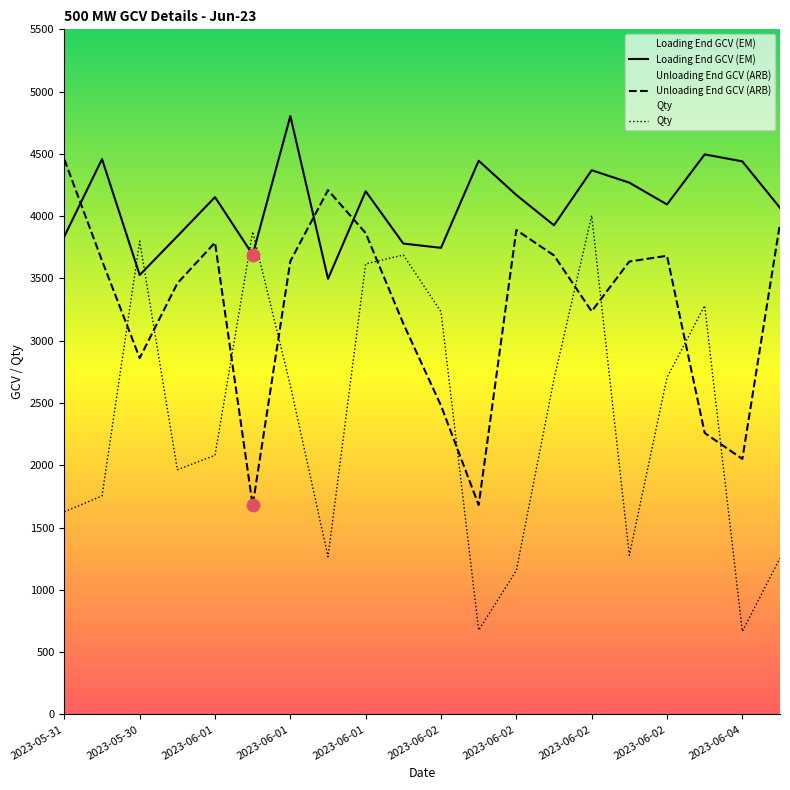

What is the total value across all series at 2023-06-01?

10188.7